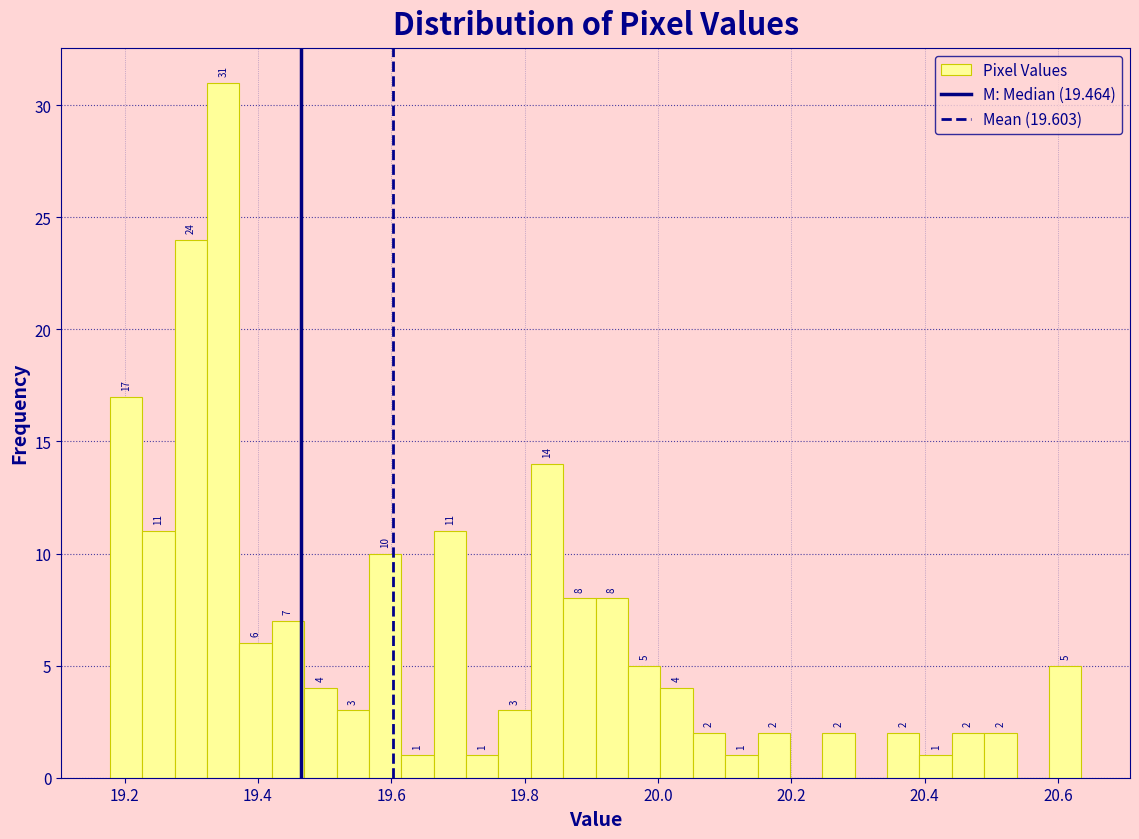

Around what value on the x-axis is the tallest bar? Give the approximate position of its centre, as read against the axis.

19.34